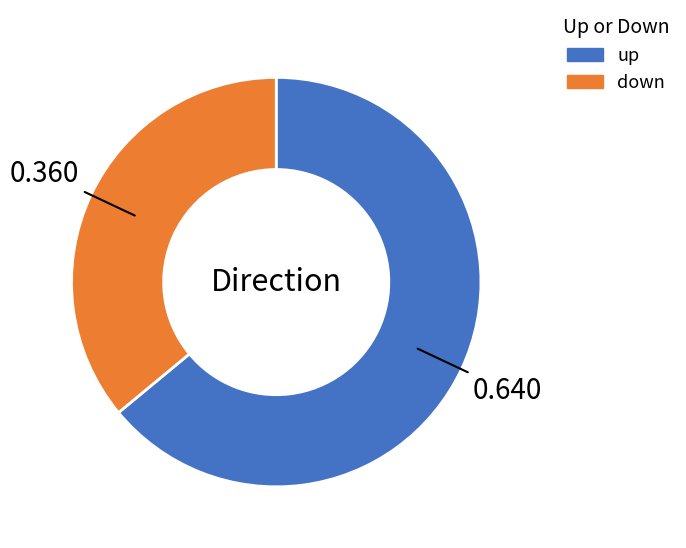

Rank the categories by value from lowest to highest.

down, up